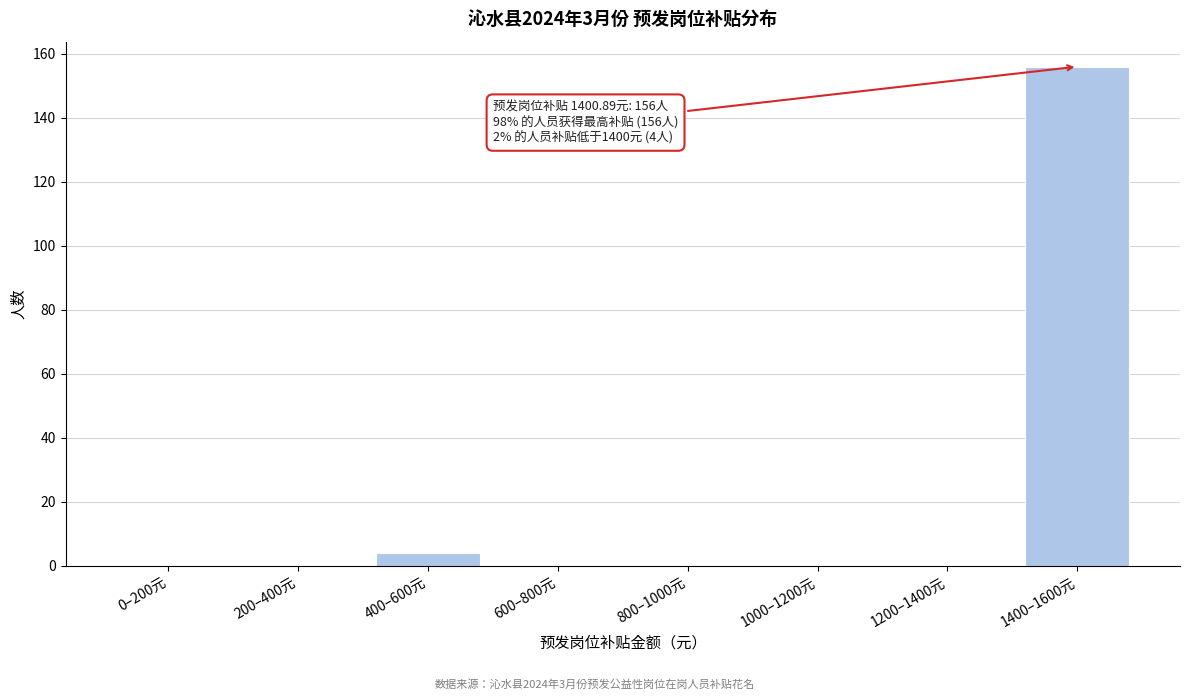

Reading right to left, transcribe all the data shown in this chart.

1400–1600元=156	1200–1400元=0	1000–1200元=0	800–1000元=0	600–800元=0	400–600元=4	200–400元=0	0–200元=0